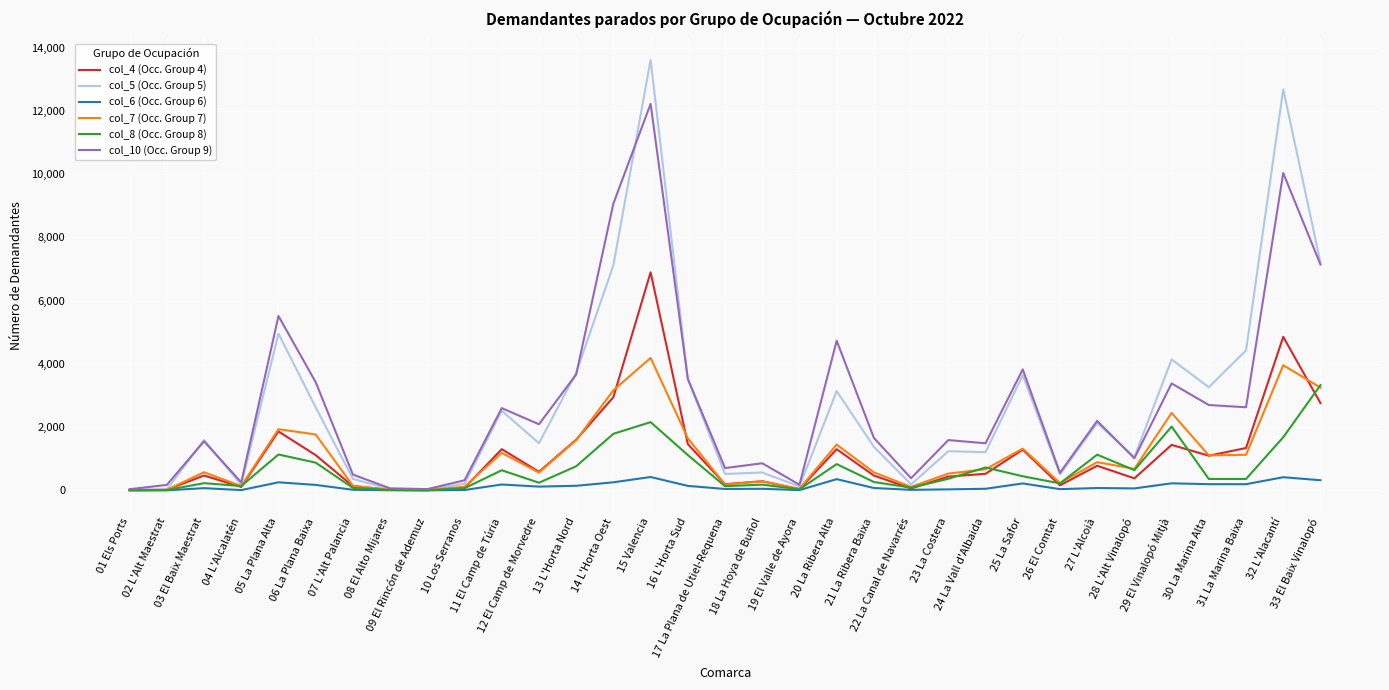

Which series has the largest range (max minus min)?

col_5 (Occ. Group 5)